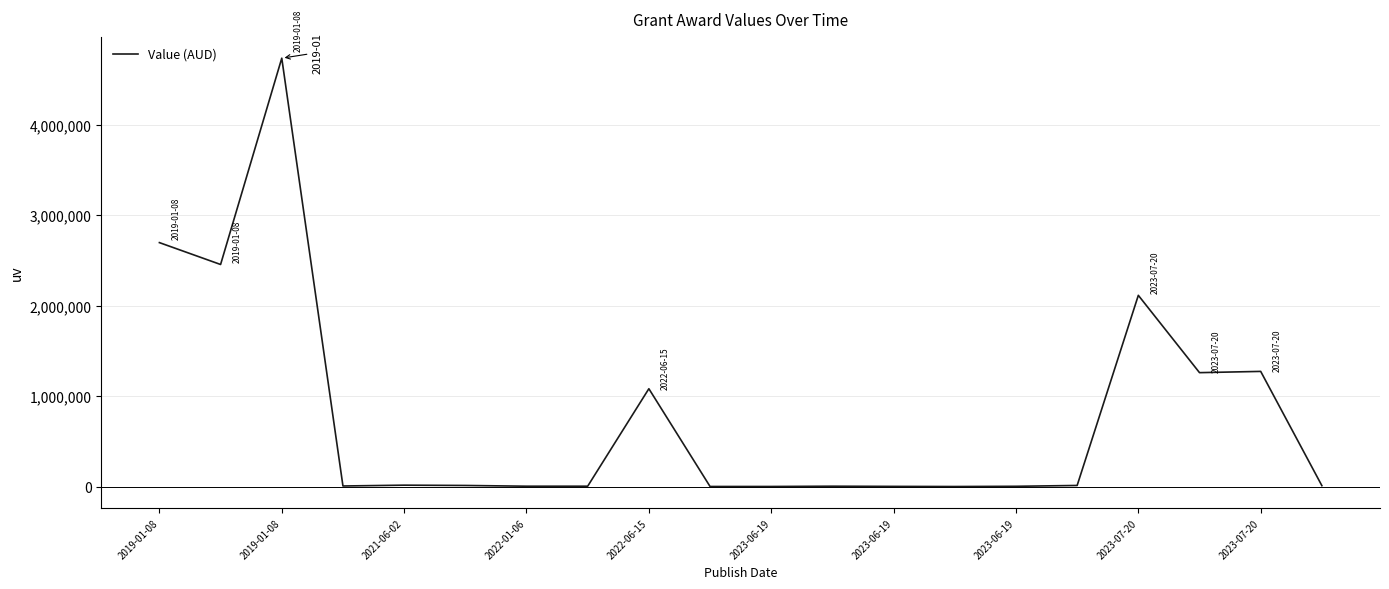

How many series are shown in this chart?

1